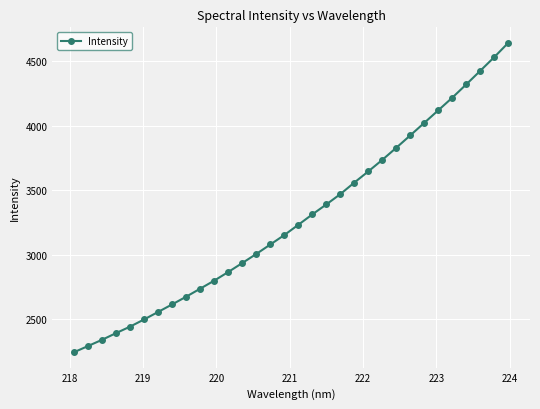

What is the maximum value shown in the chart?

4641.6